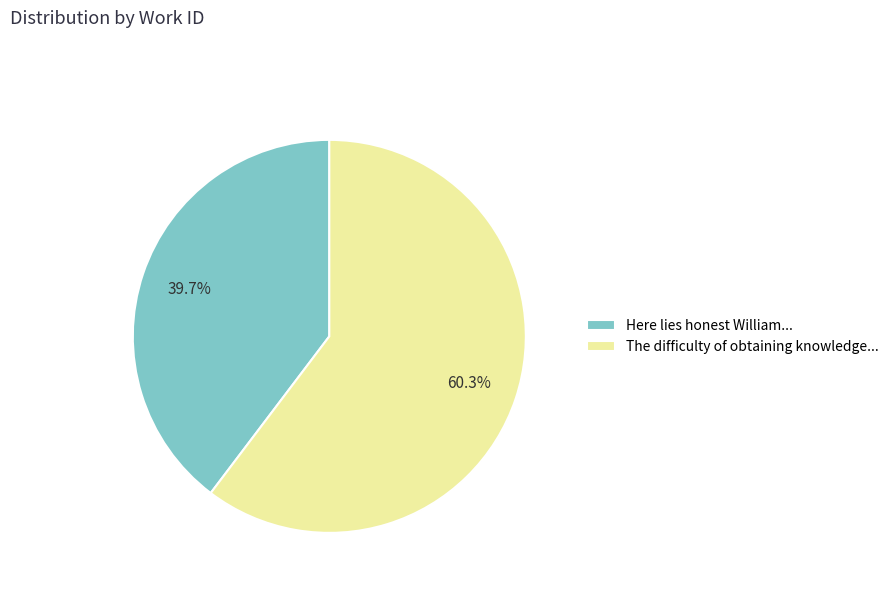

Rank the categories by value from highest to lowest.

The difficulty of obtaining knowledge..., Here lies honest William...